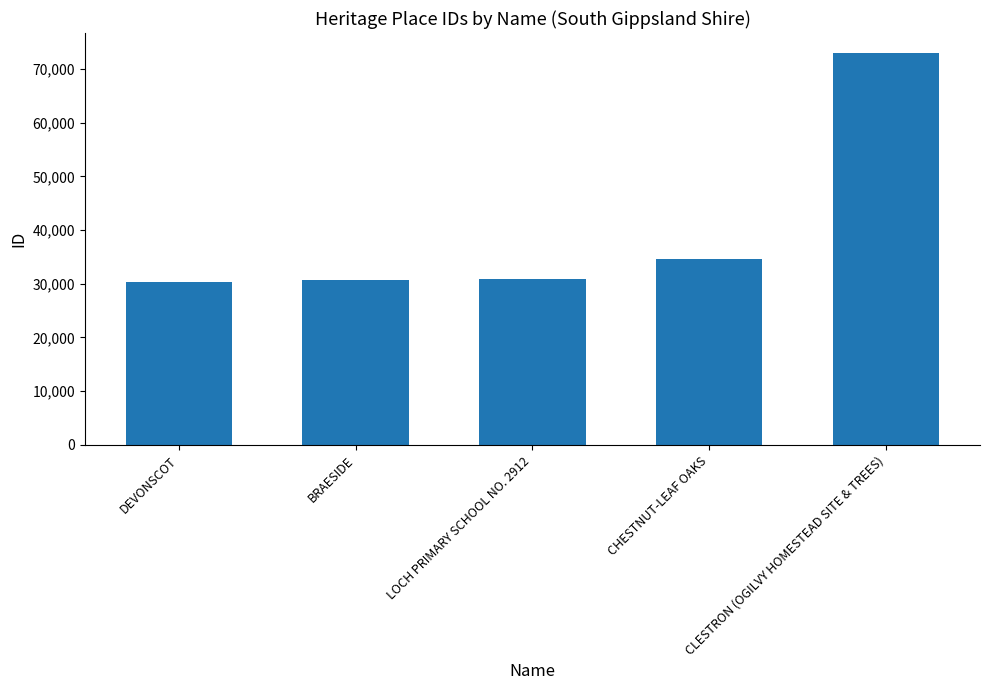

What is the label of the 1st bar from the left?

DEVONSCOT